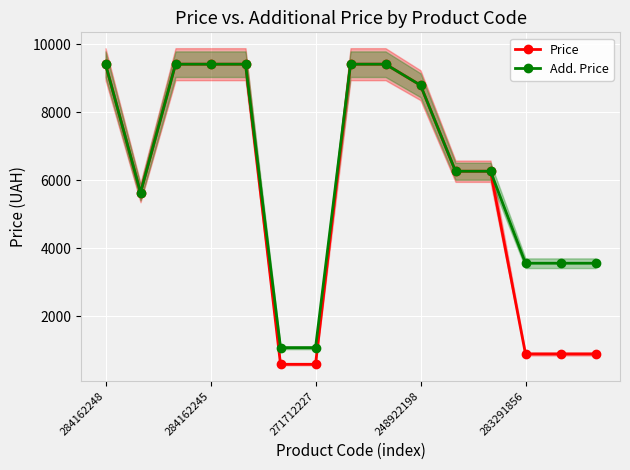

True or false: Add. Price and Price intersect in this chart.

False